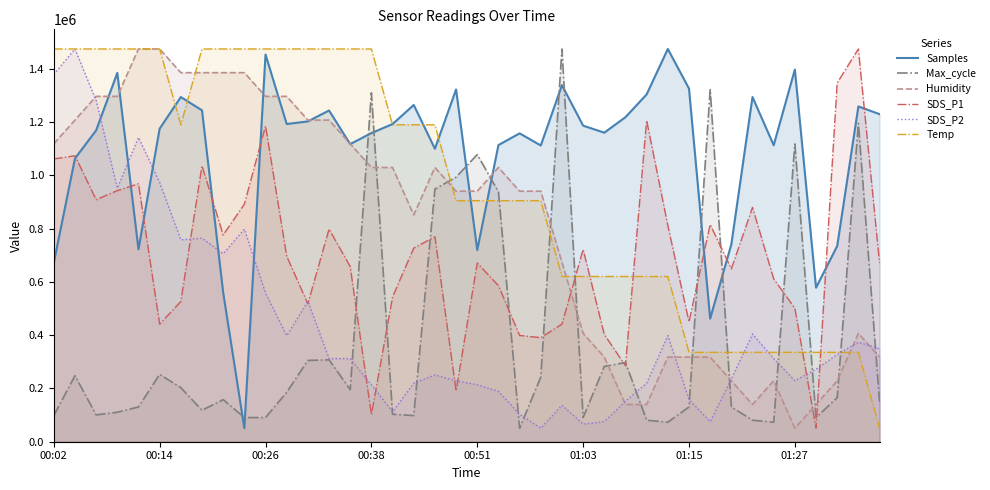

What are all the series names shown in the legend?

Samples, Max_cycle, Humidity, SDS_P1, SDS_P2, Temp